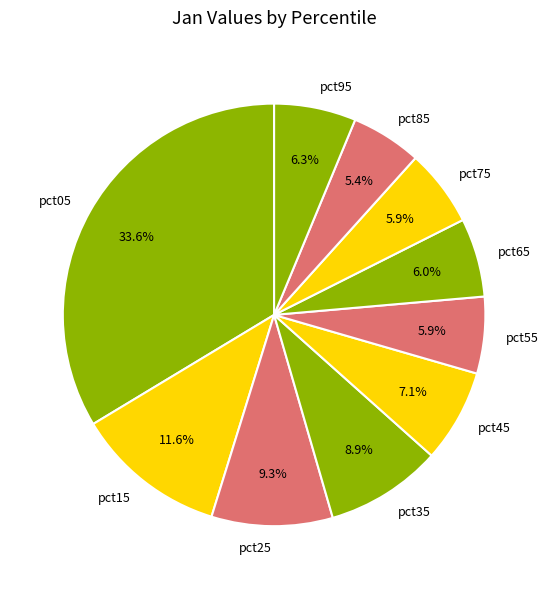

To the nearest percent, what is the difference between the largest and smallest slice percentages?

28%